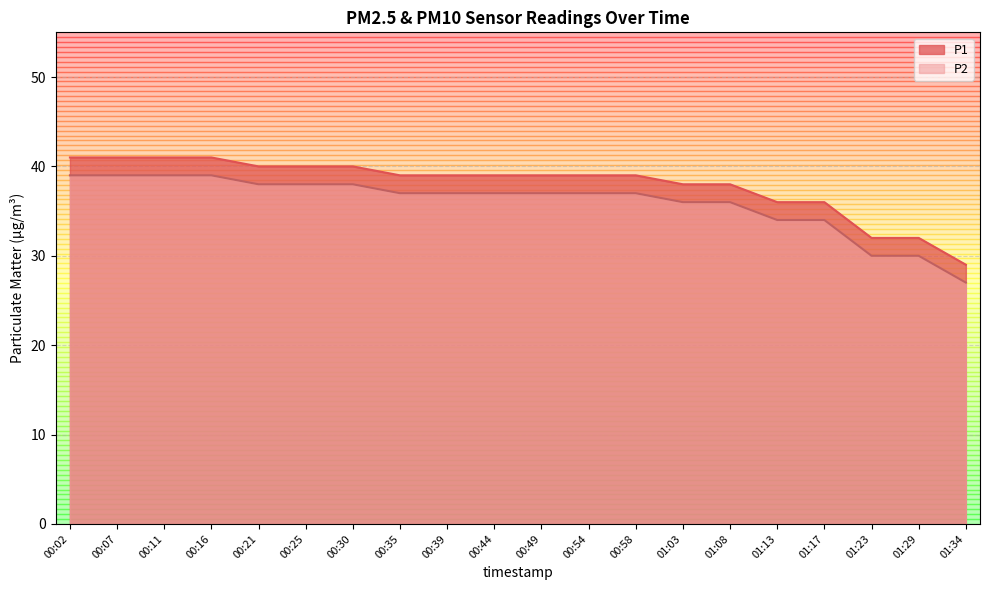

Does the chart display data point markers on the line(s)?

No